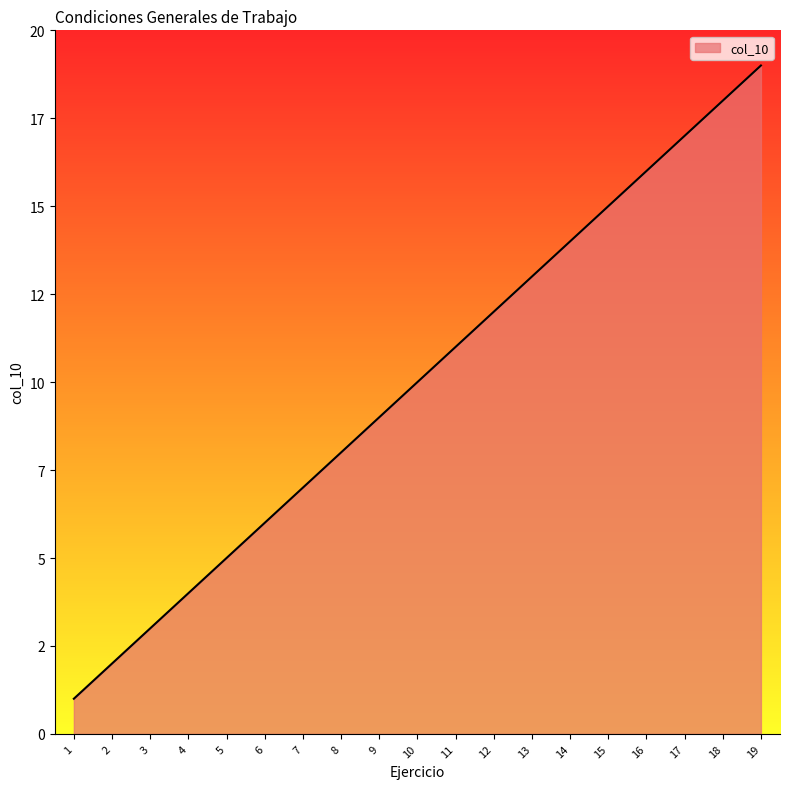

What is the difference between the values at 17 and 19?

2